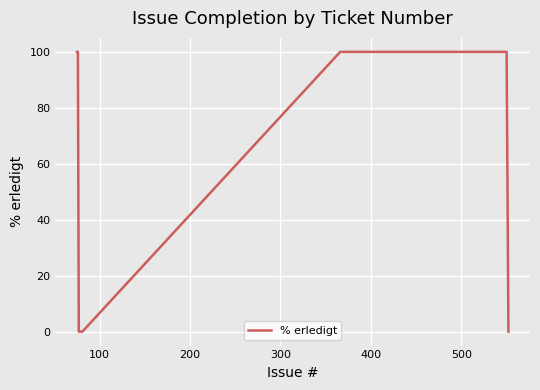

What is the difference between the maximum and minimum values?

100